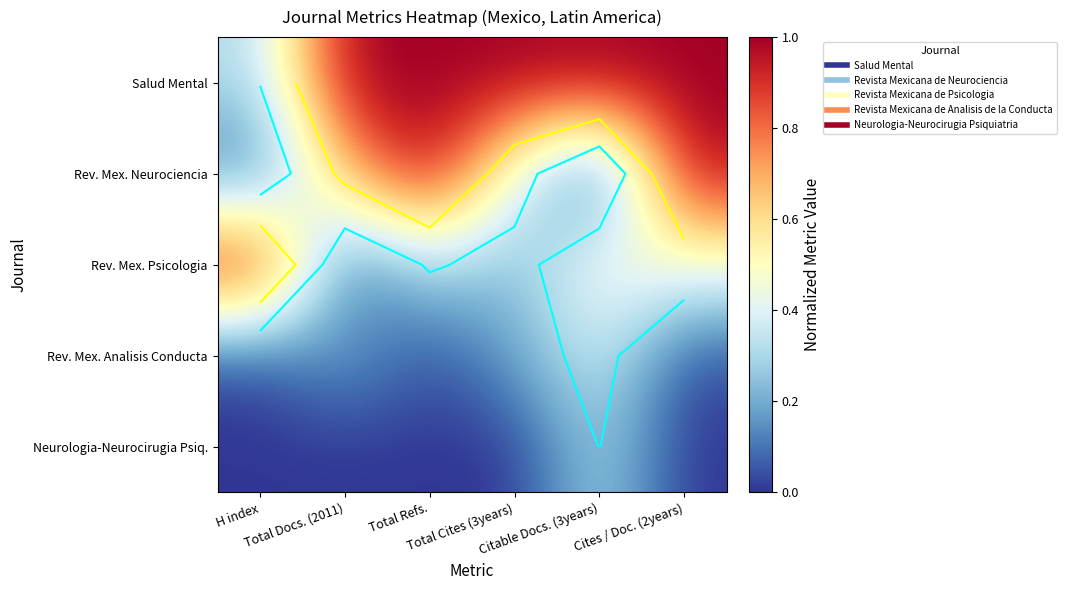

At which category does the chart reach its peak across all series?

Total Docs. (2011)